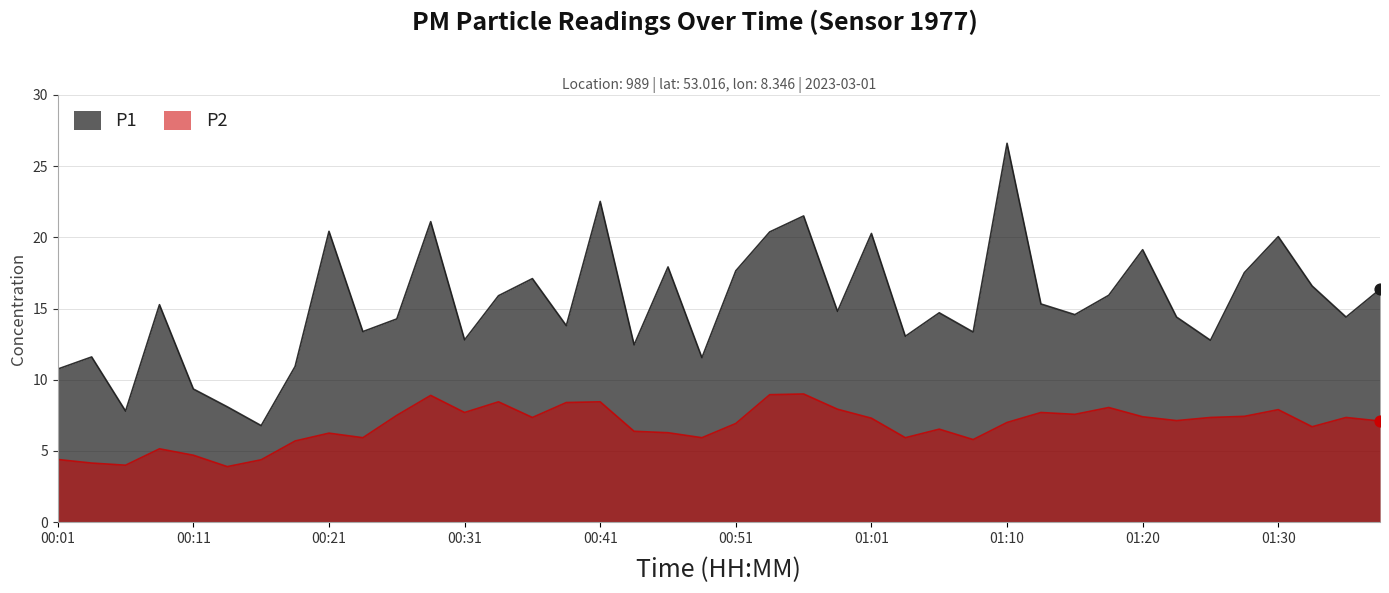

At which category is the sum across all series the highest?

01:10